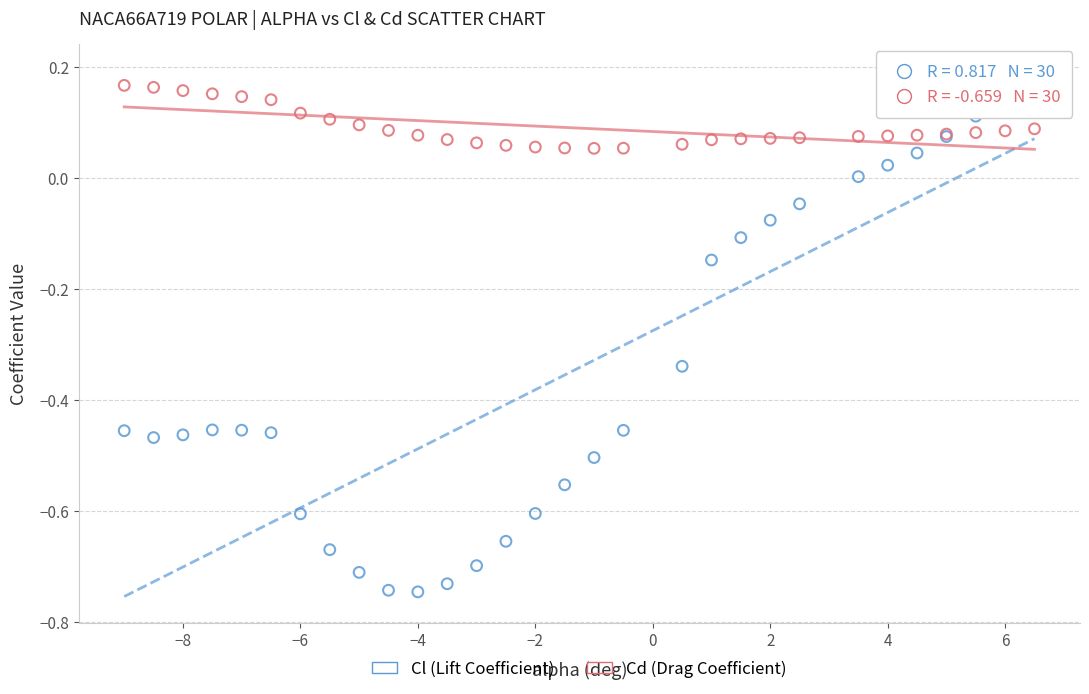

Which series contains the lowest Y value?

Cl (Lift Coefficient)